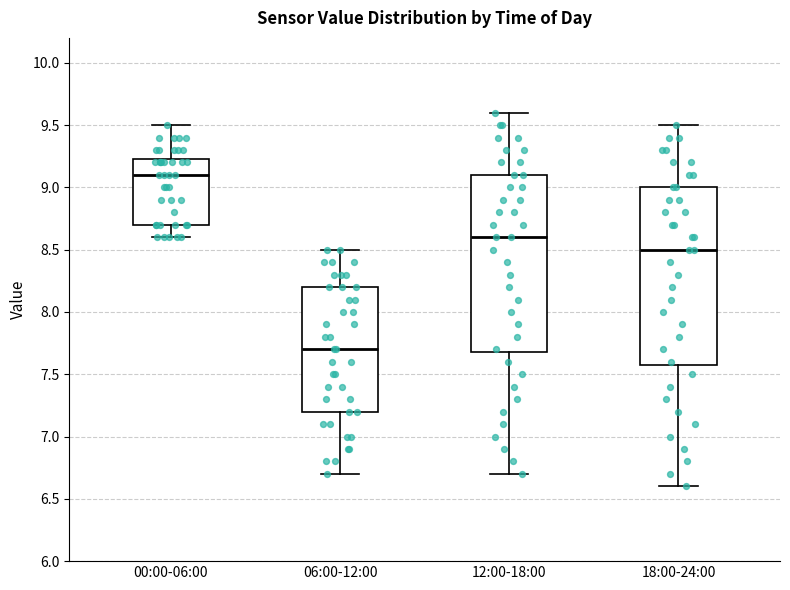

Which box has the highest median line?

00:00-06:00